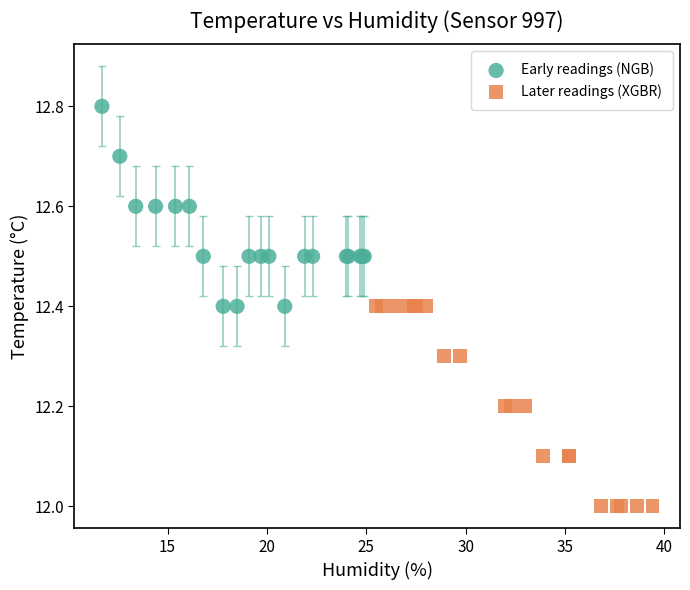

Which series contains the highest Y value?

Early readings (NGB)